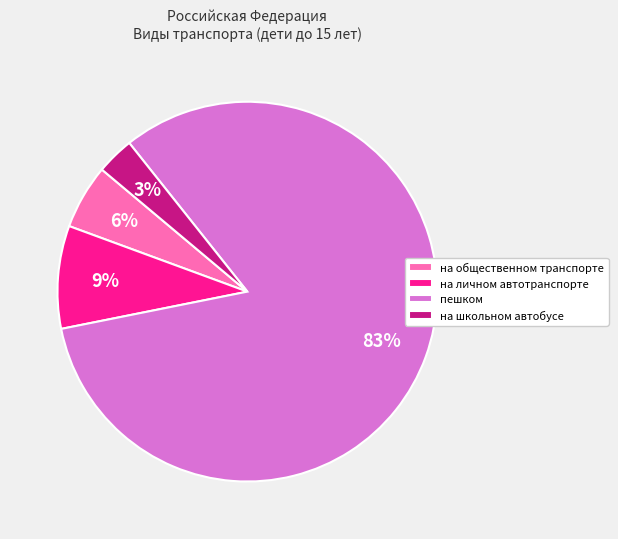

To the nearest percent, what percentage of the pie is на личном автотранспорте?

9%